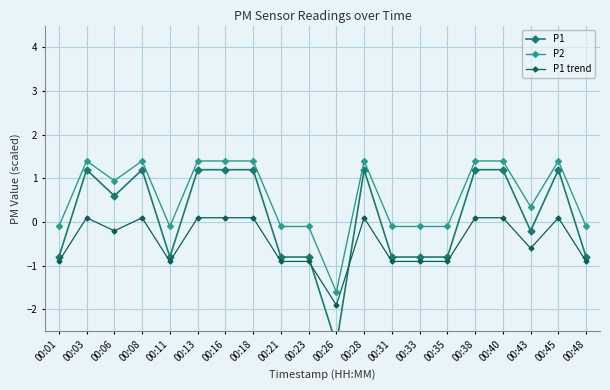

Reading left to right, list all the values displayed in this chart.

P1: -0.8	1.2	0.6	1.2	-0.8	1.2	1.2	1.2	-0.8	-0.8	-2.8	1.2	-0.8	-0.8	-0.8	1.2	1.2	-0.2	1.2	-0.8
P2: -0.1	1.4	0.9	1.4	-0.1	1.4	1.4	1.4	-0.1	-0.1	-1.6	1.4	-0.1	-0.1	-0.1	1.4	1.4	0.3	1.4	-0.1
P1 trend: -0.9	0.1	-0.2	0.1	-0.9	0.1	0.1	0.1	-0.9	-0.9	-1.9	0.1	-0.9	-0.9	-0.9	0.1	0.1	-0.6	0.1	-0.9